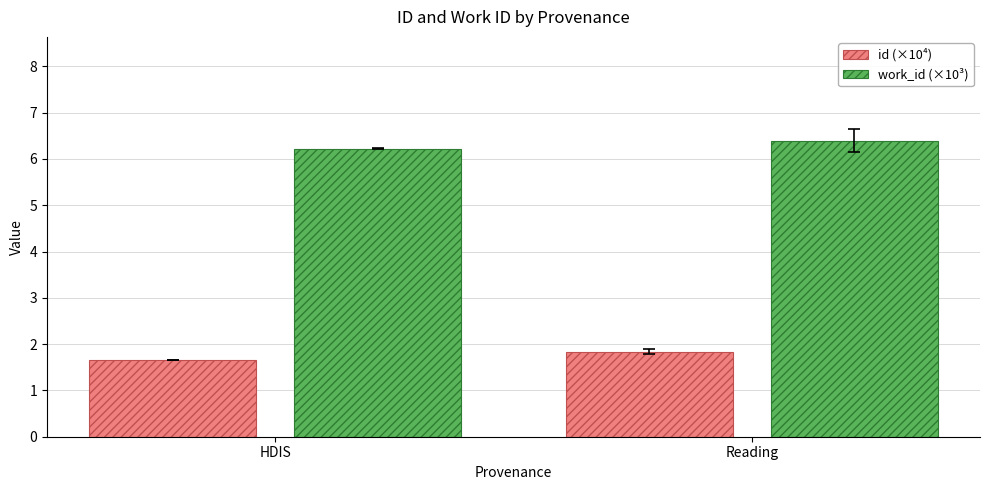

Reading right to left, what are all the values shown in this chart?

id (×10⁴): Reading=1.8	HDIS=1.6
work_id (×10³): Reading=6.4	HDIS=6.2